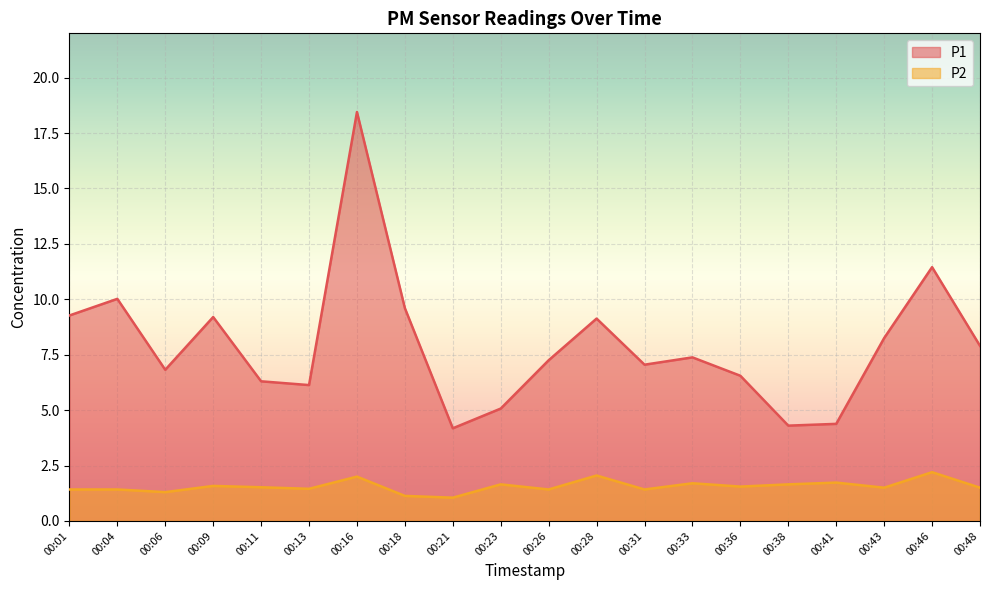

How many lines are shown in the chart?

2